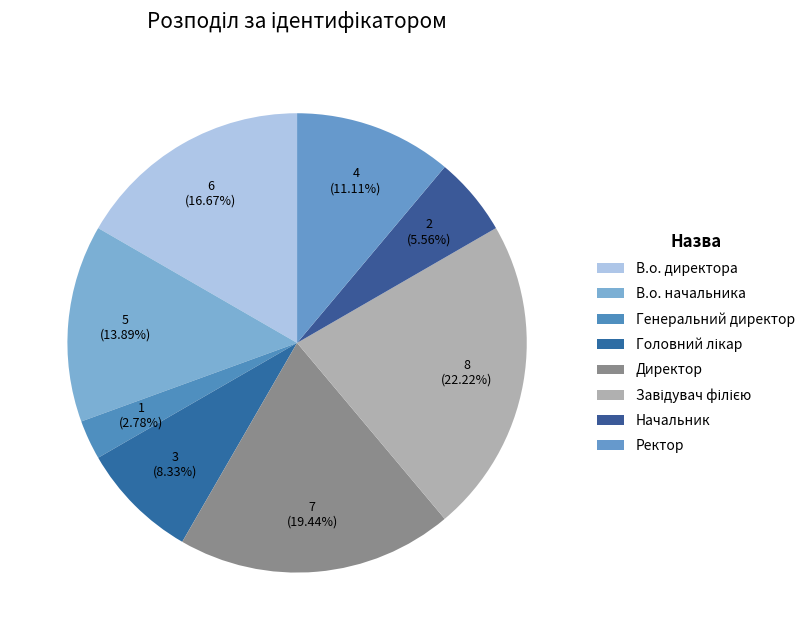

How many slices are in this pie chart?

8